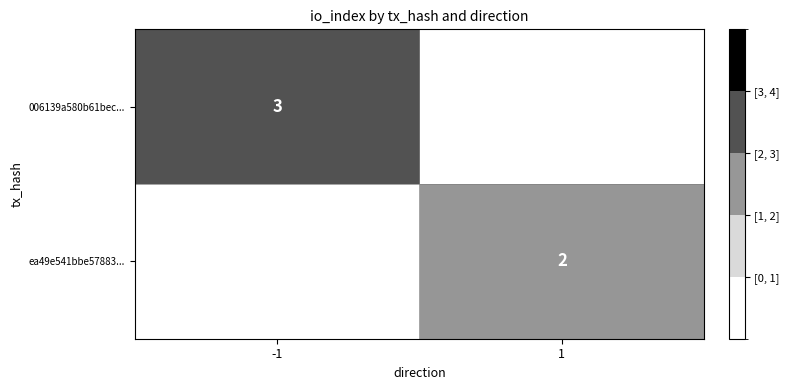

The 006139a580b61bec... series shows 2 at -1. True or false?

False